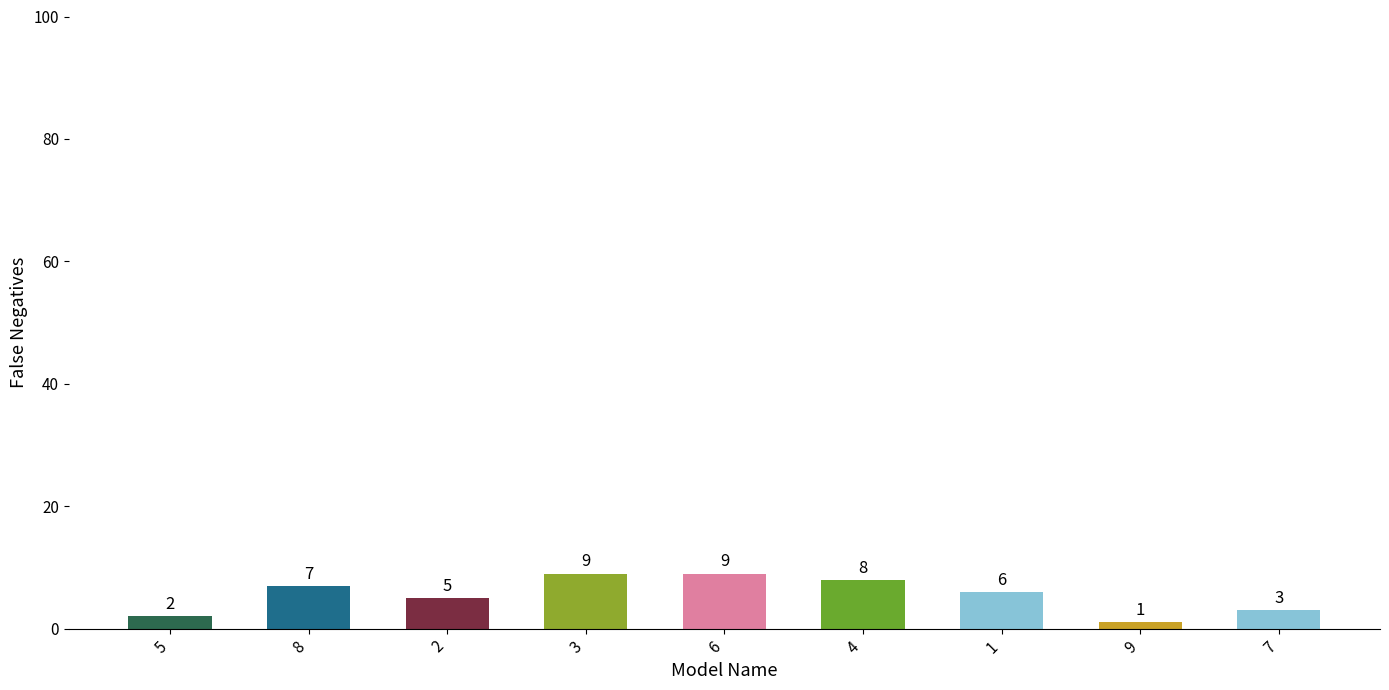

What is the maximum value shown in the chart?

9